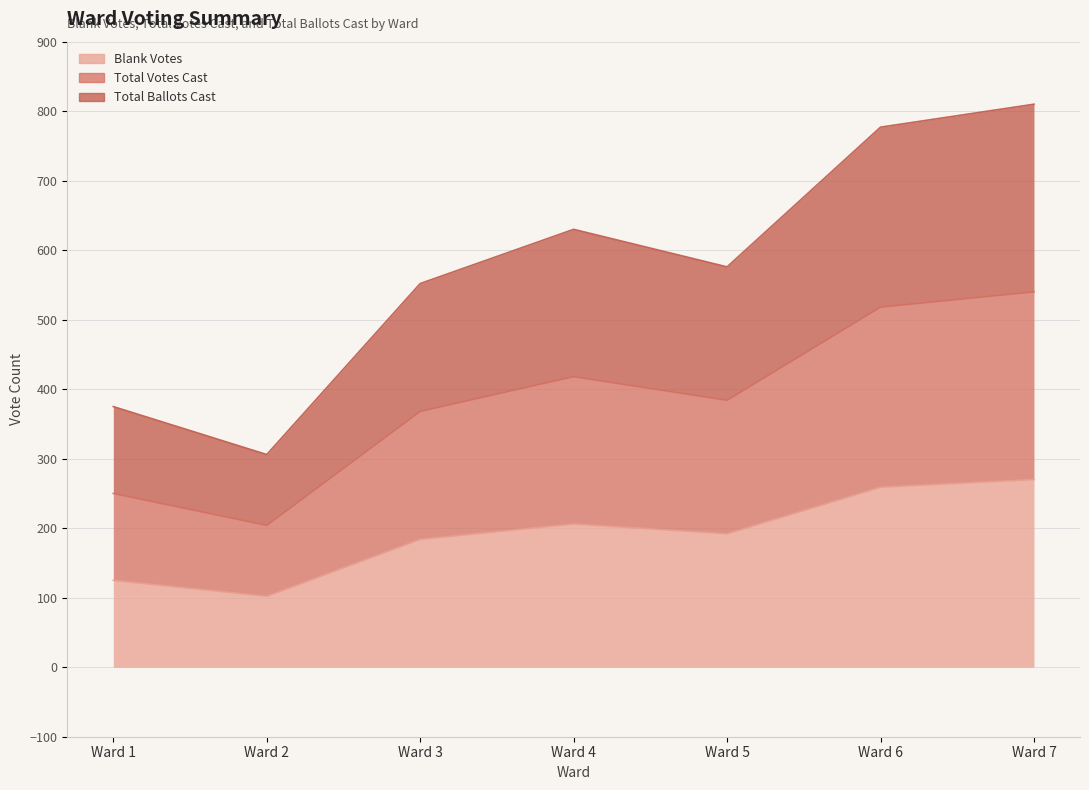

What is the total value across all series at Ward 6?

1554